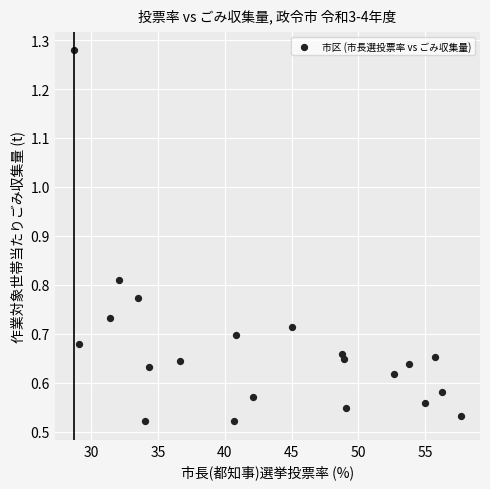

What is the range of X values (max minus min)?

29.0